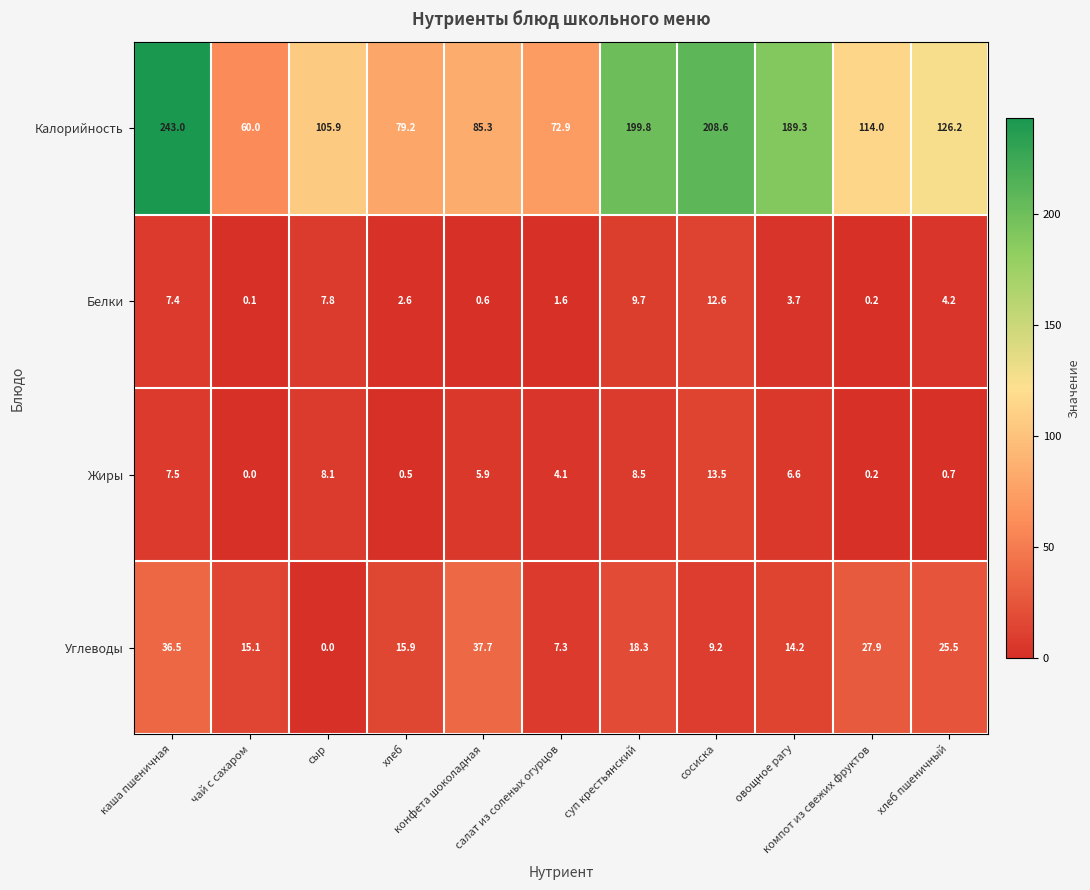

How many distinct data groups are displayed?

4